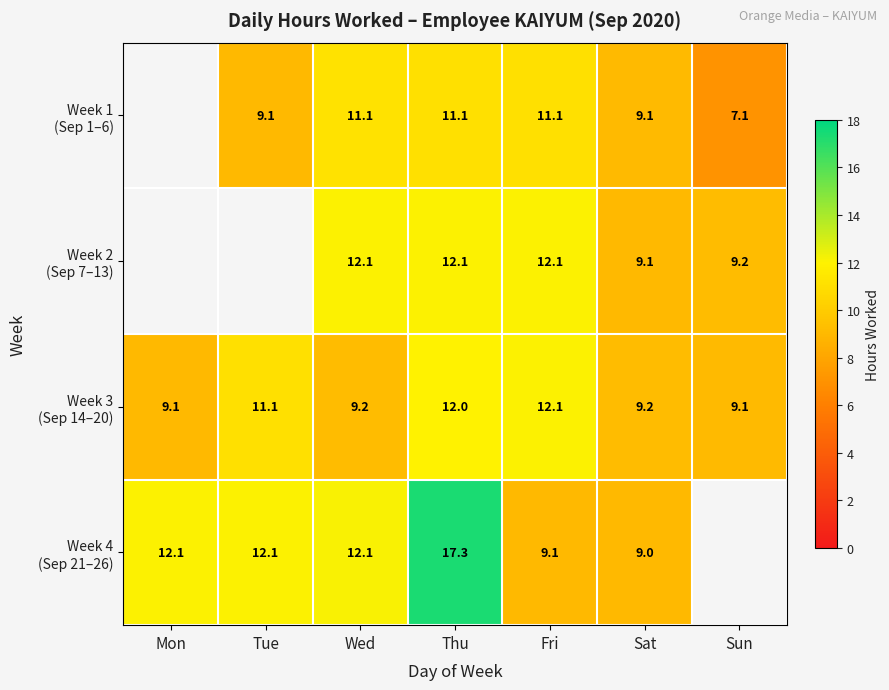

How many data points in Week 4 (Sep 21–26) are less than 12?

2